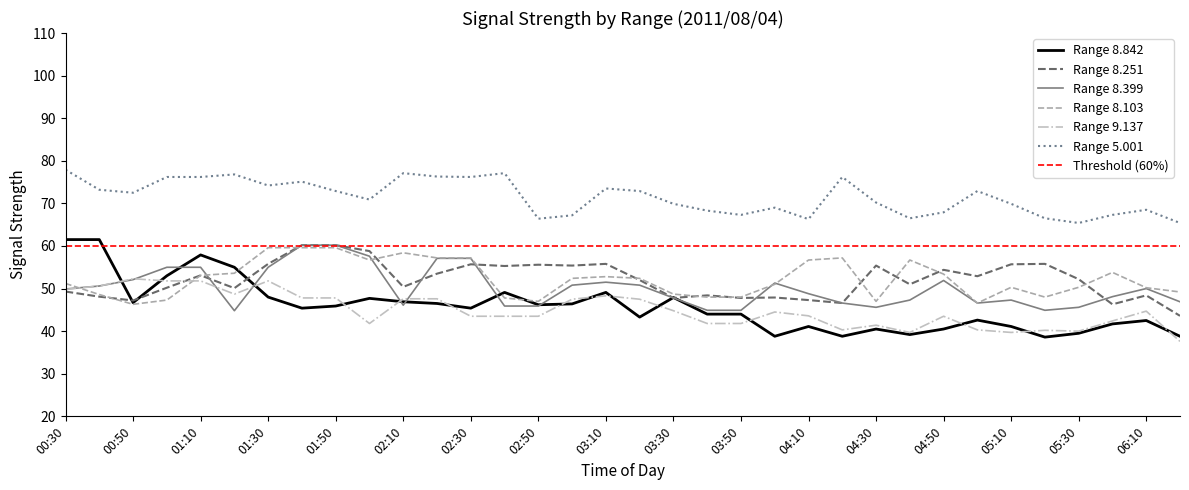

The value of 8.399 at 06:20 is 46.9. True or false?

True